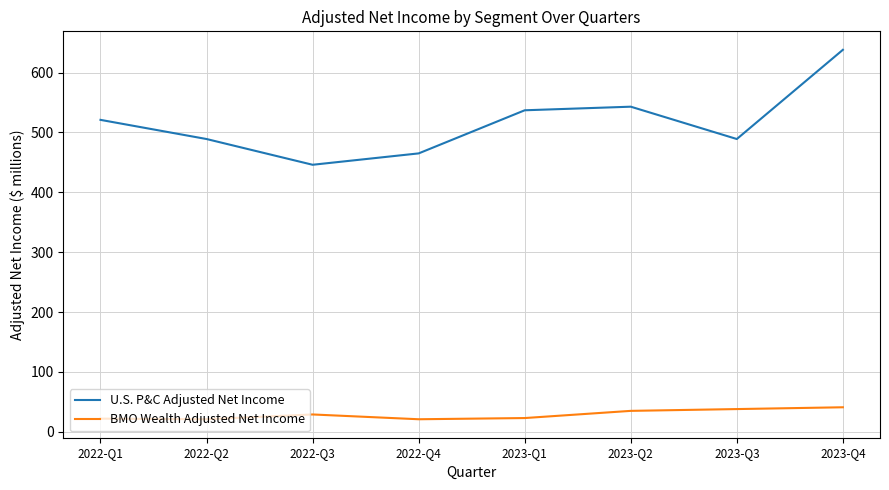

What is the highest value of the BMO Wealth Adjusted Net Income series?

41